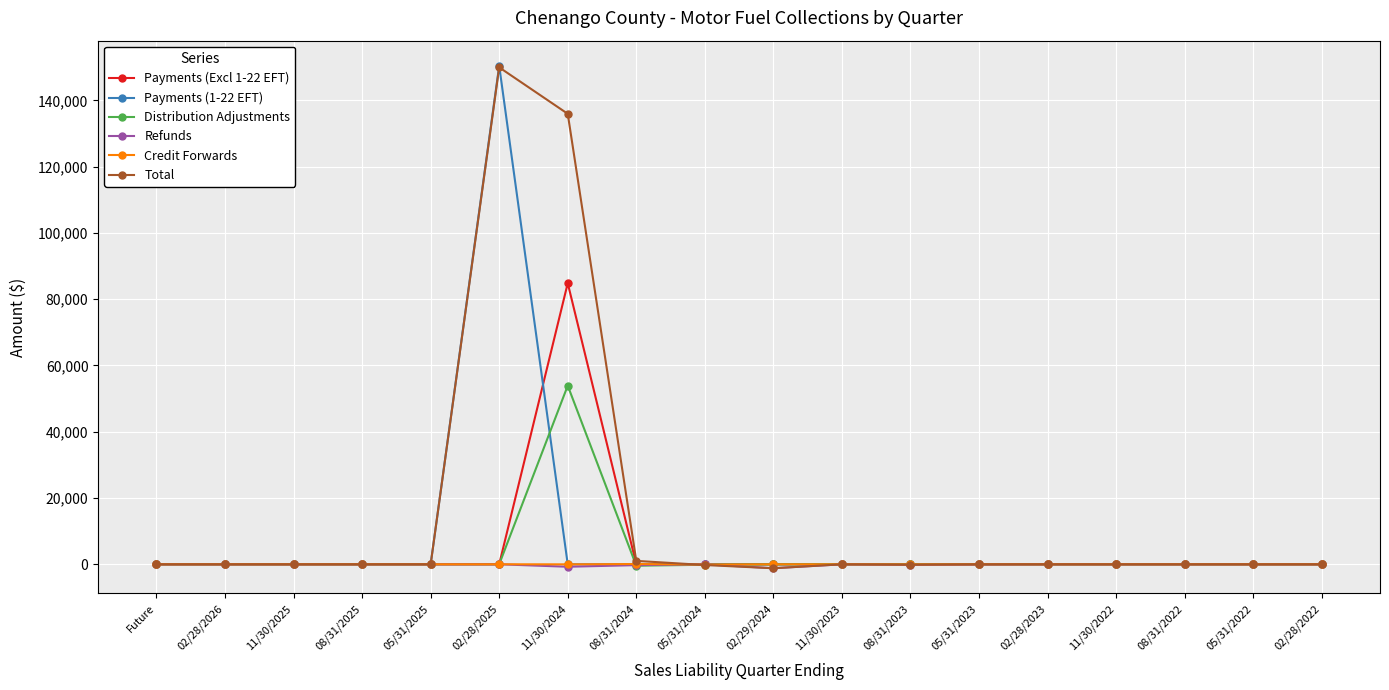

True or false: Refunds has more than 0 interior local peaks.

True